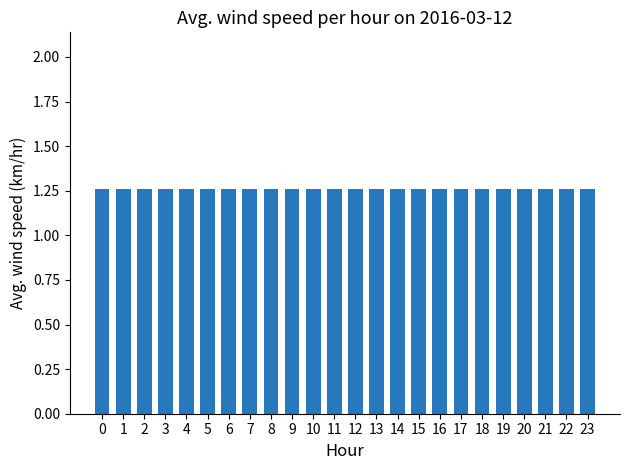

Count the number of categories in the chart.

24